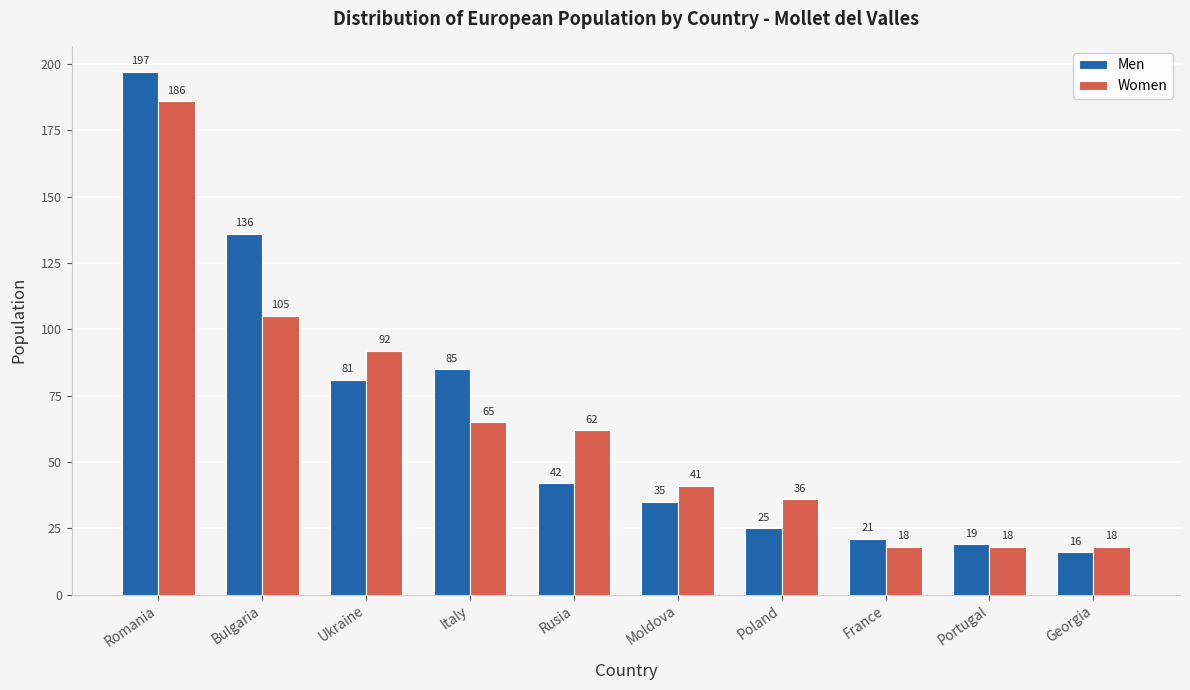

Read the Women value at Portugal, to the nearest 5.

20